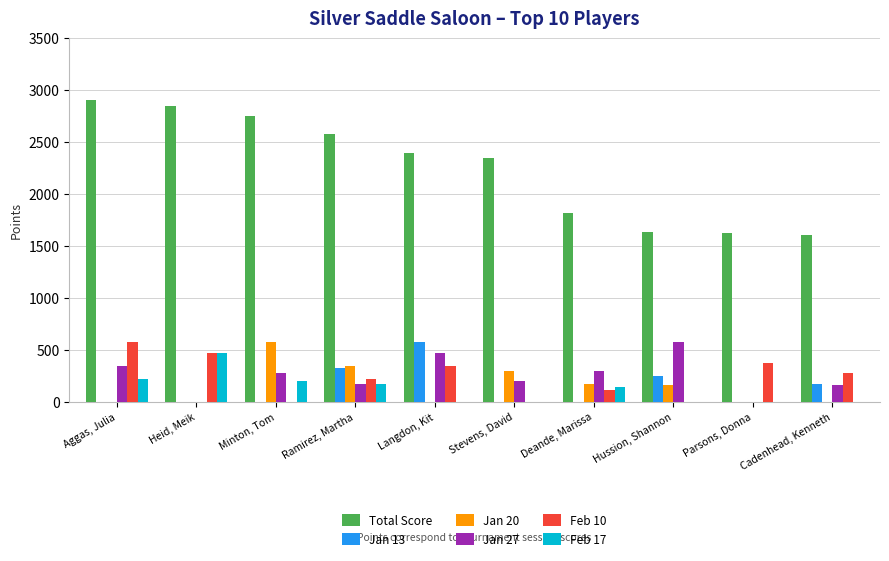

True or false: Total Score has a value of 852 at Ramirez, Martha.

False